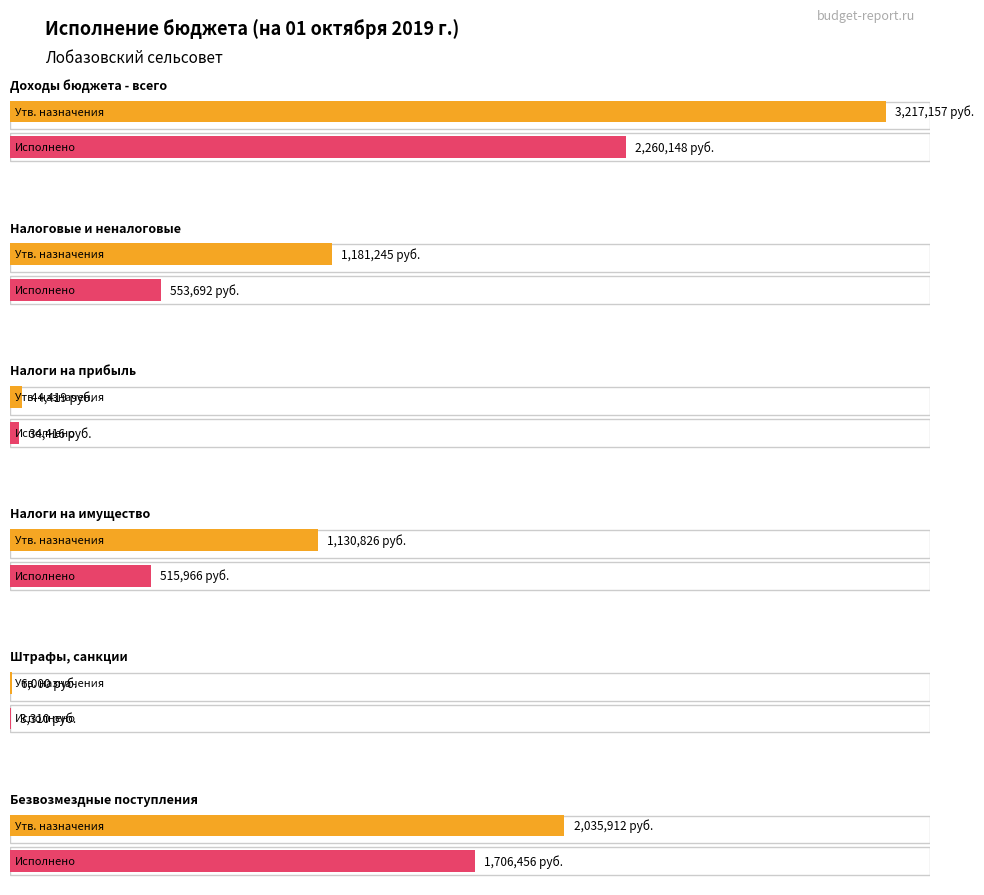

What is the difference between the maximum and minimum values in the Утвержденные бюджетные назначения series?

3211157.0